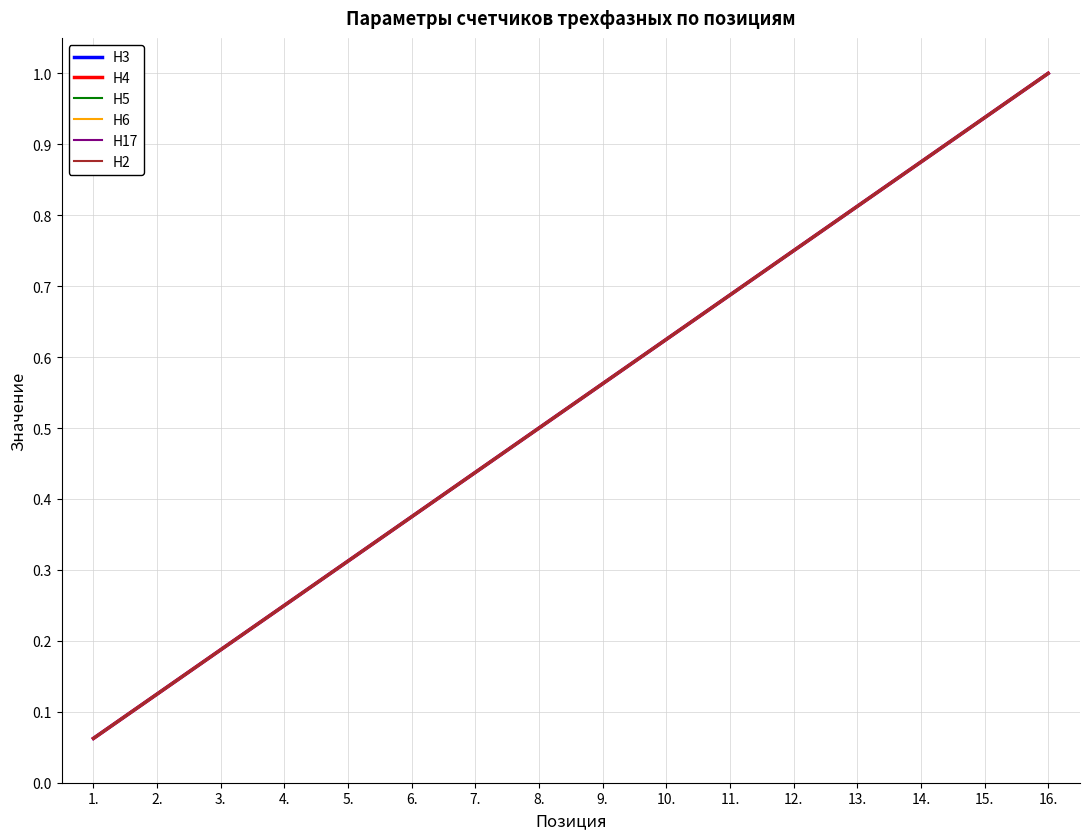

Does the chart have visible grid lines?

Yes